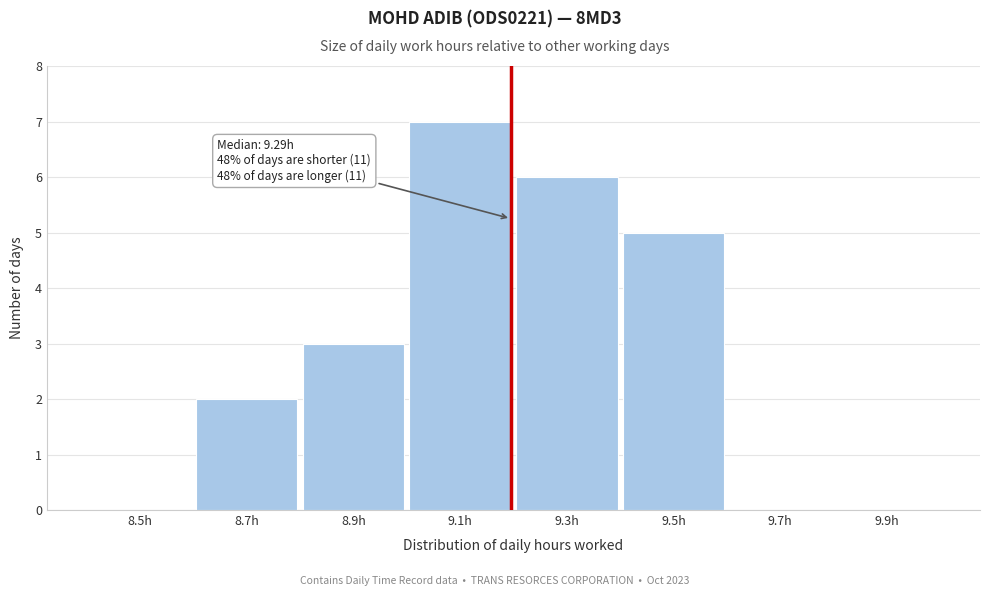

Reading left to right, extract all data points from this chart.

8.5h=0	8.7h=2	8.9h=3	9.1h=7	9.3h=6	9.5h=5	9.7h=0	9.9h=0